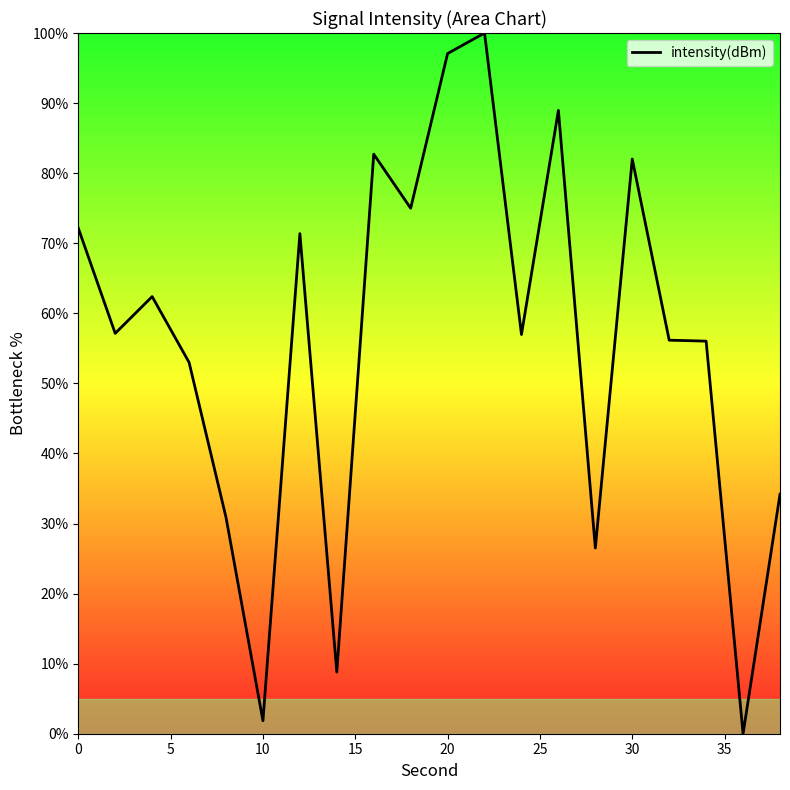

What is the difference between the maximum and minimum values?

100.0